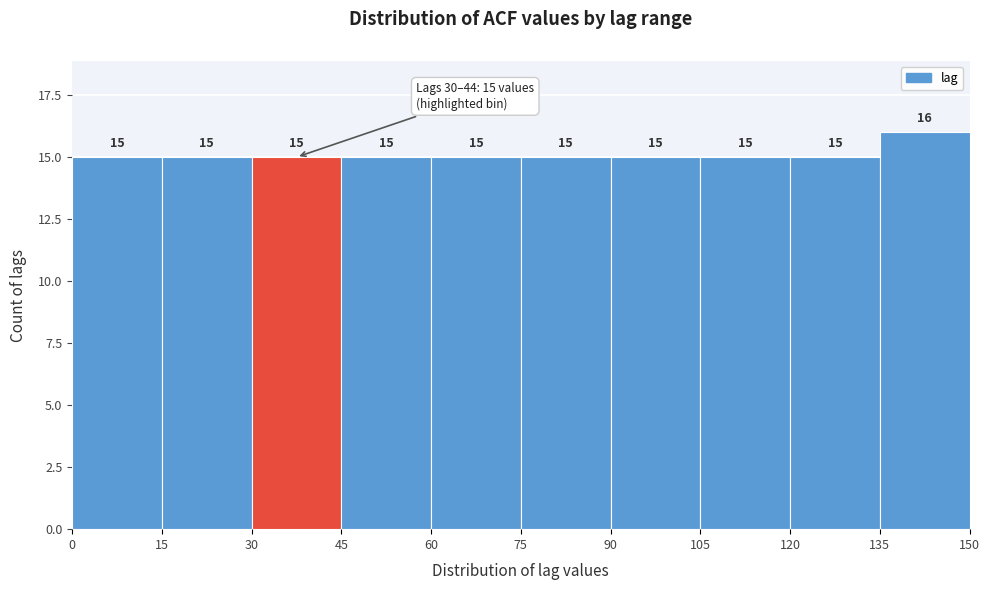

What is the height of the bar covering 90 to 105 on the x-axis?

15